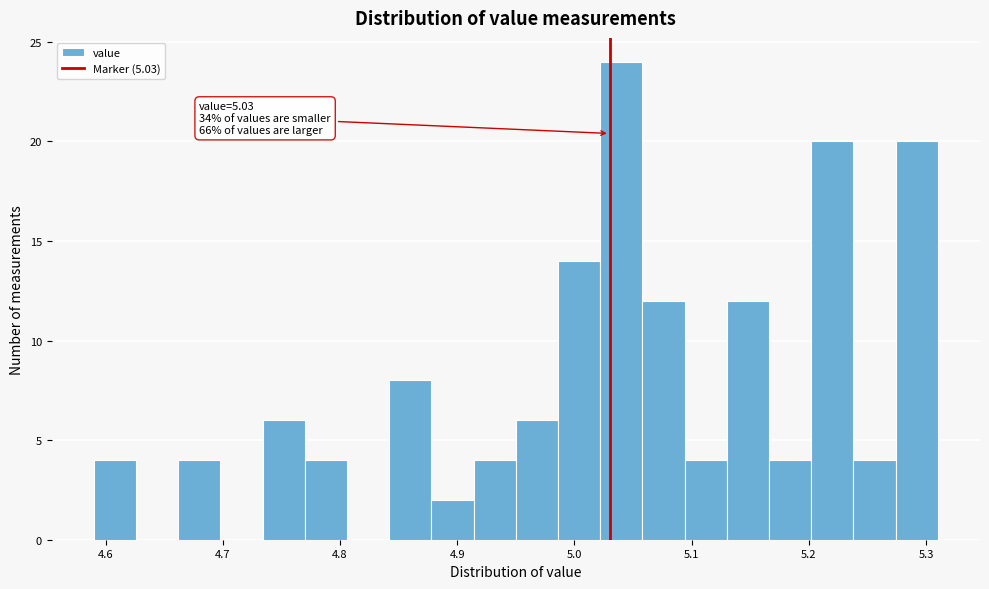

Read against the x-axis, roughly where is the centre of the tallest bar?

5.04